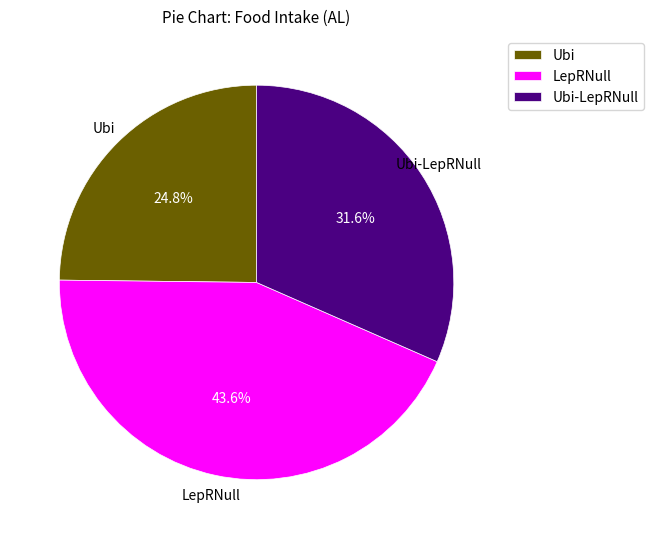

To the nearest percent, what is the difference between the largest and smallest slice percentages?

19%